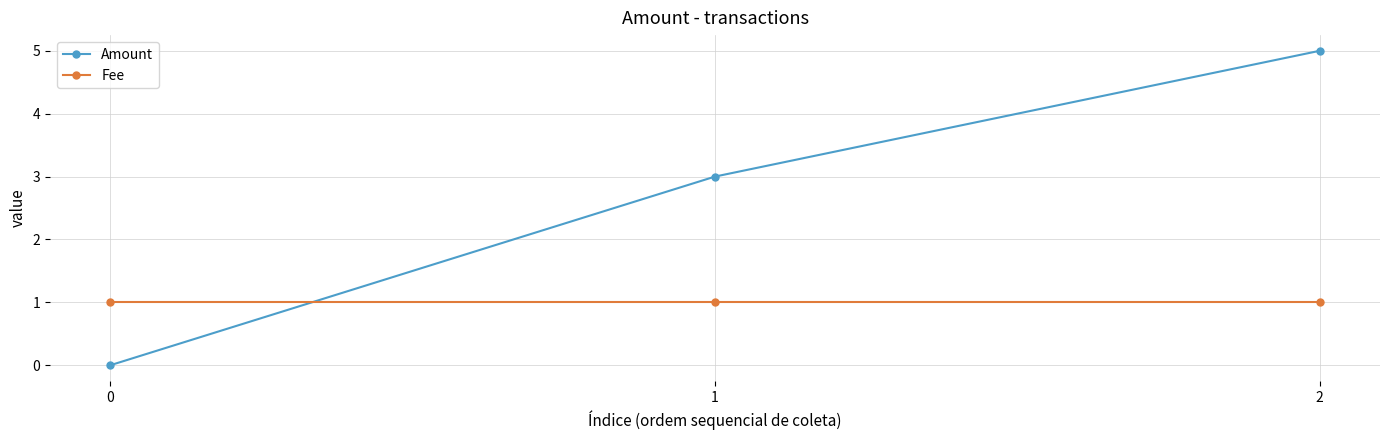

Rank the series by their average value, from lowest to highest.

Fee, Amount